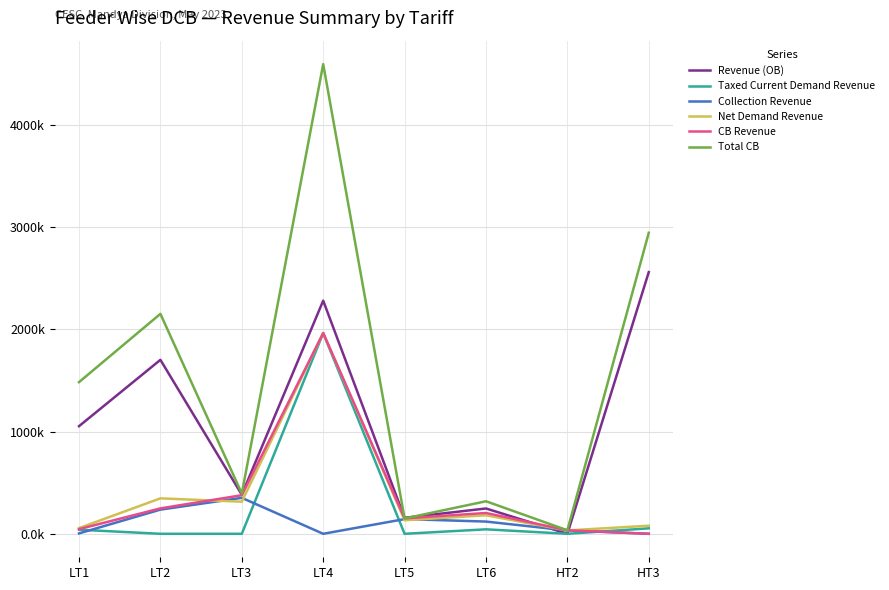

Does the chart display data point markers on the line(s)?

No